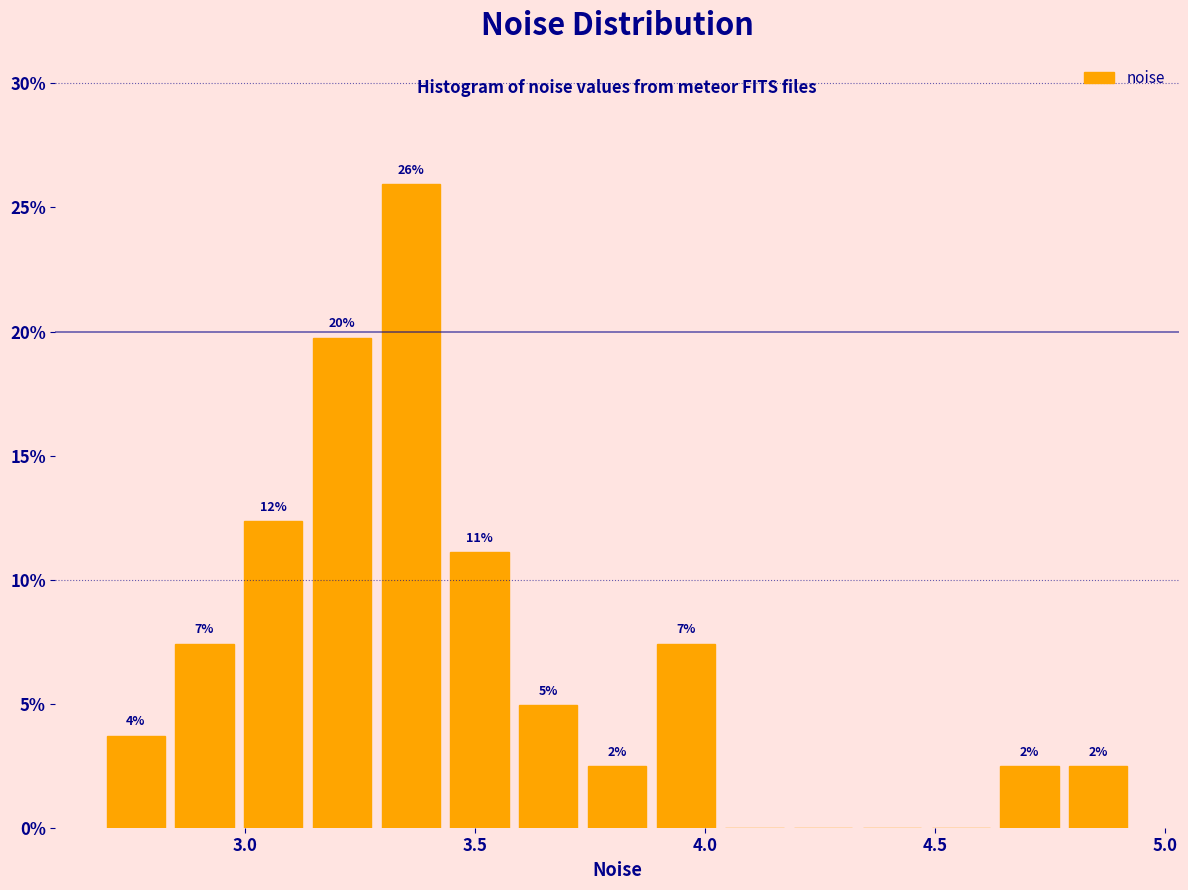

Read against the x-axis, roughly where is the centre of the tallest bar?

3.35